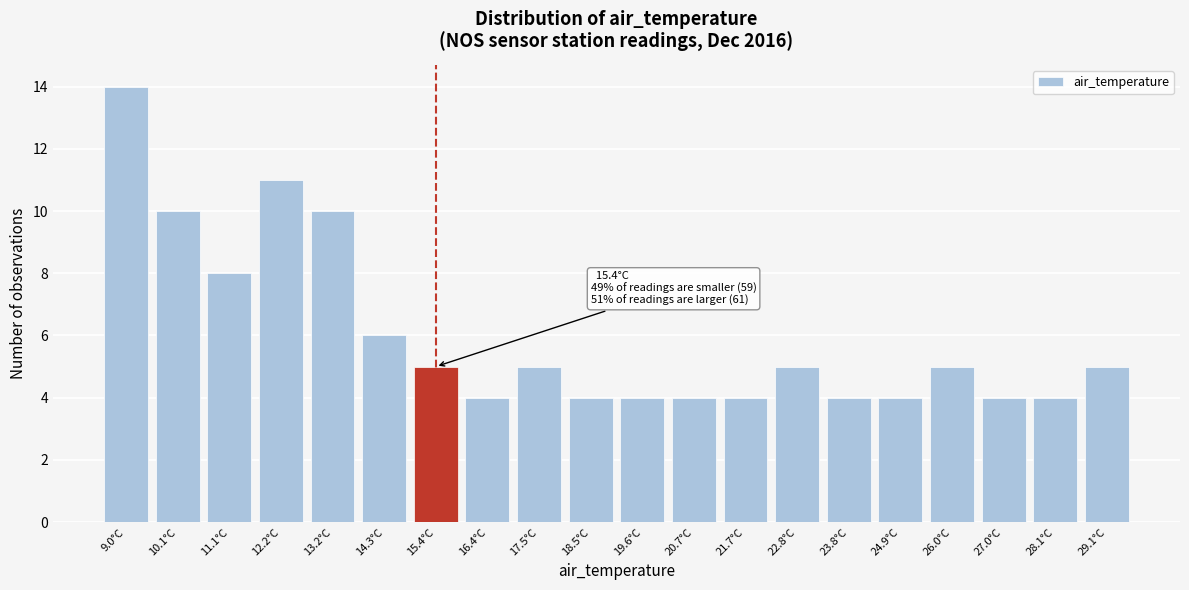

Reading left to right, extract all data points from this chart.

9.0°C=14	10.1°C=10	11.1°C=8	12.2°C=11	13.2°C=10	14.3°C=6	15.4°C=5	16.4°C=4	17.5°C=5	18.5°C=4	19.6°C=4	20.7°C=4	21.7°C=4	22.8°C=5	23.8°C=4	24.9°C=4	26.0°C=5	27.0°C=4	28.1°C=4	29.1°C=5